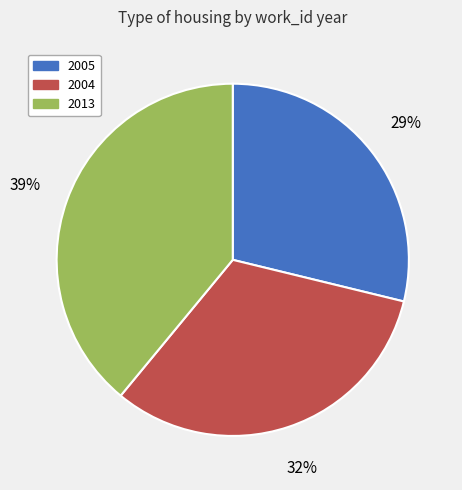

Combined, do 2005 and 2013 account for over 50%?

Yes